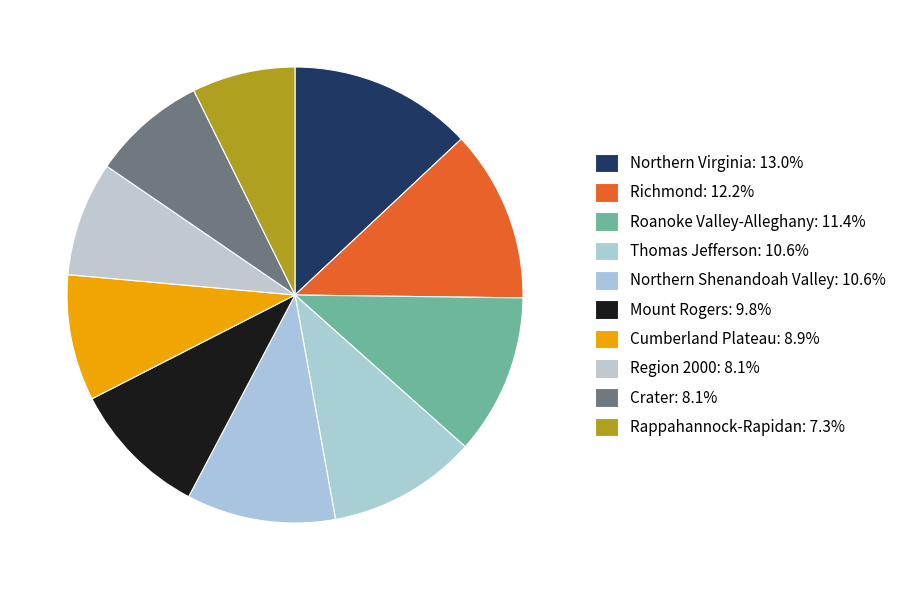

Is it true that Roanoke Valley-Alleghany is 11% of the pie?

True